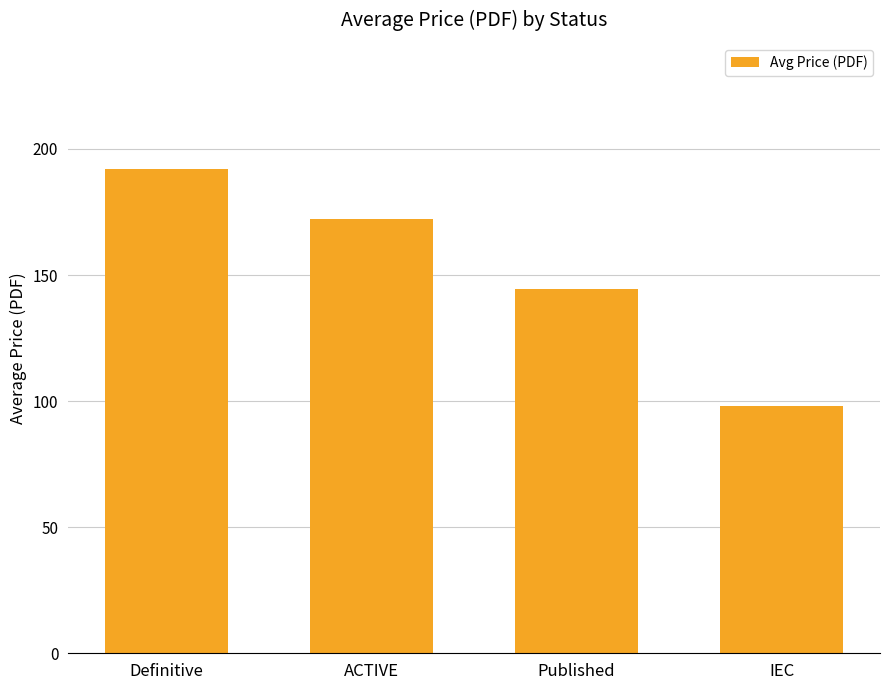

At which label is the value closest to 145?

Published